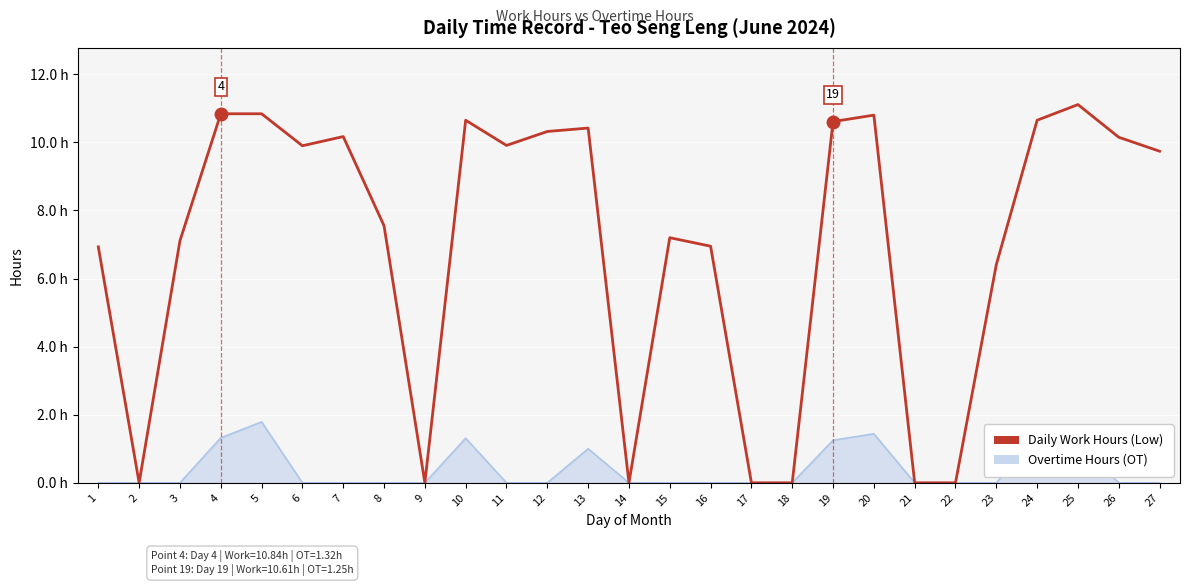

Between 22 and 14, which is larger?

22